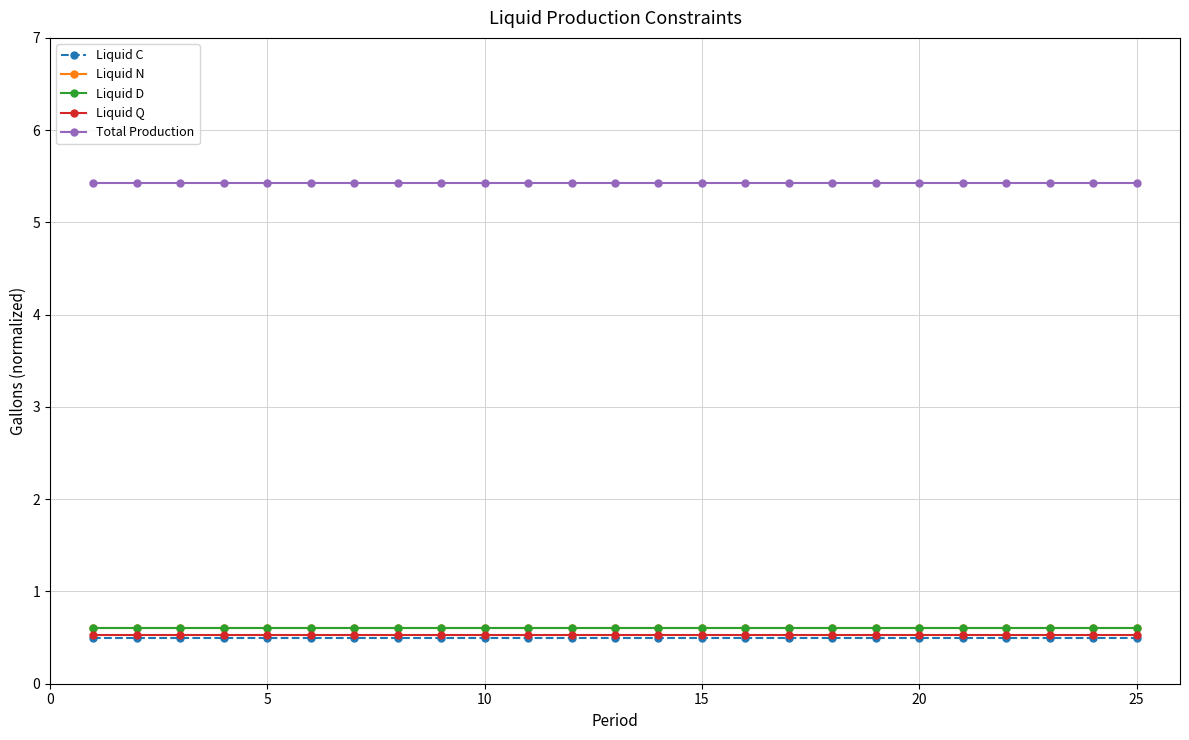

How many categories are shown in the chart?

25